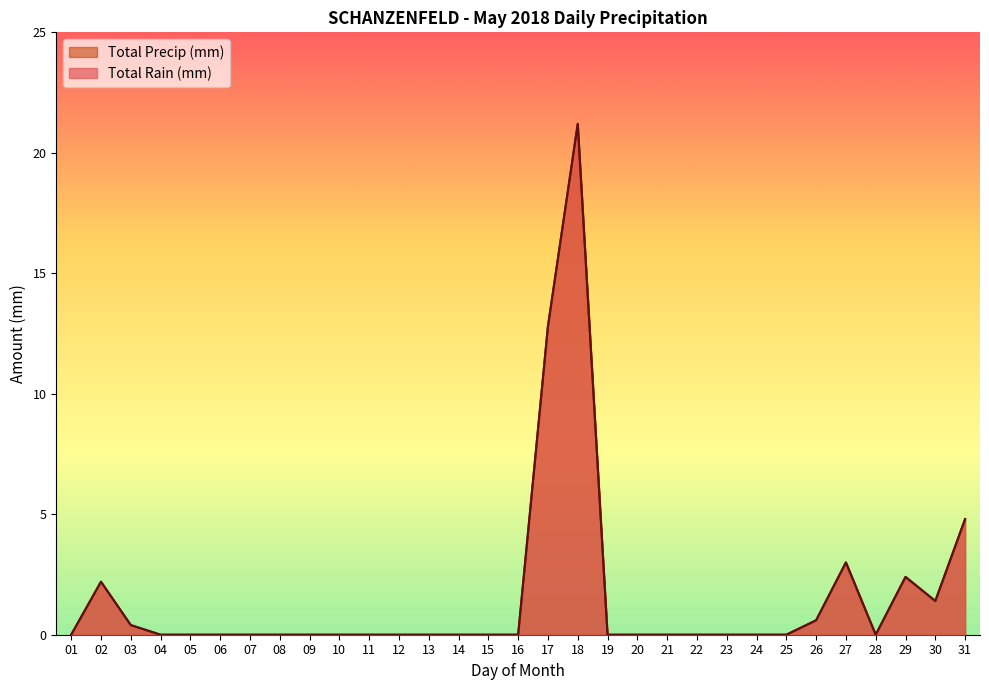

True or false: Total Rain (mm) and Total Precip (mm) cross at least once.

False